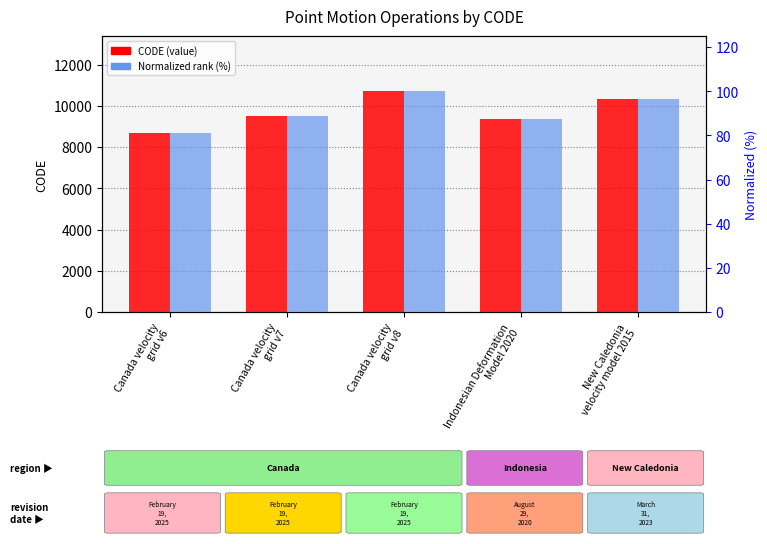

How many groups of bars are there?

5